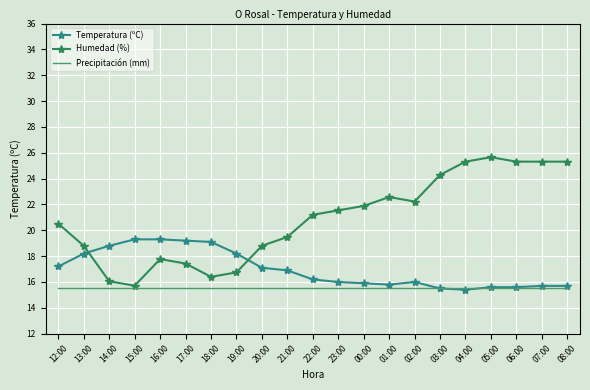

Is it true that Temperatura (ºC) equals 4.5 at 18:00?

False